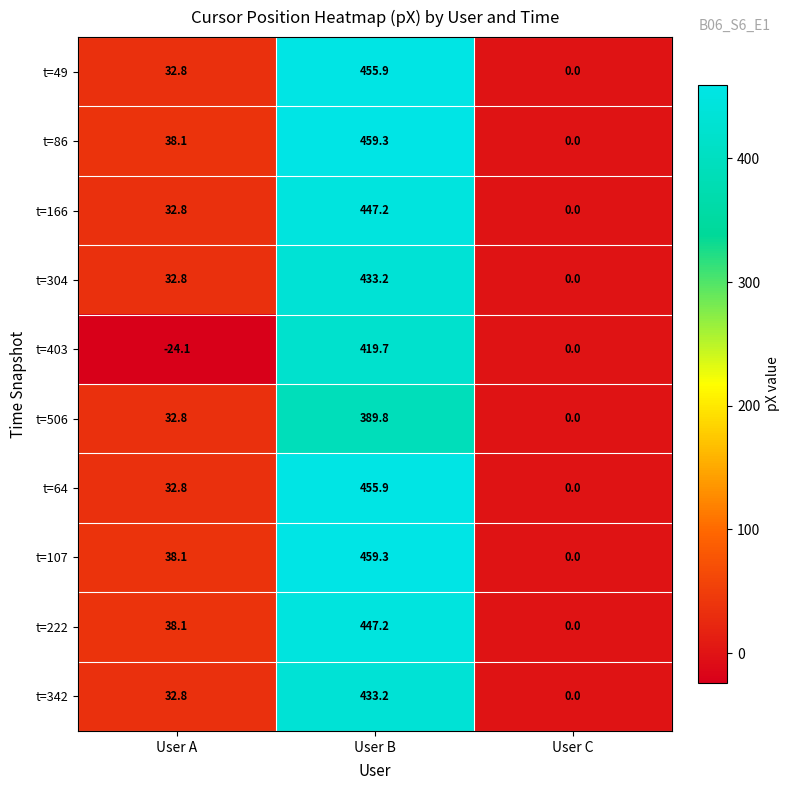

Where is t=49 nearest to the value 227?

User A